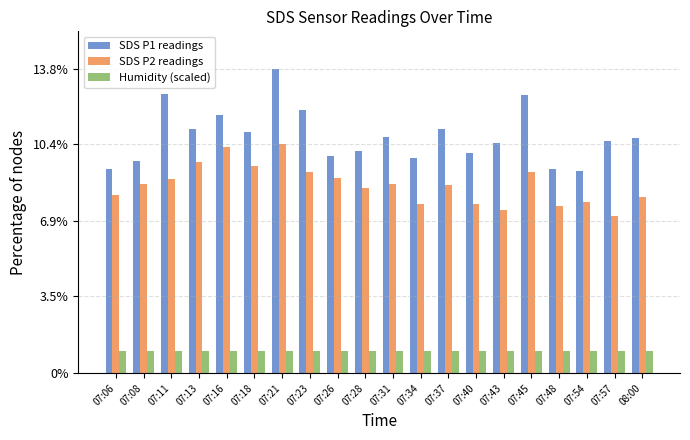

Which series has the largest range (max minus min)?

SDS P1 readings